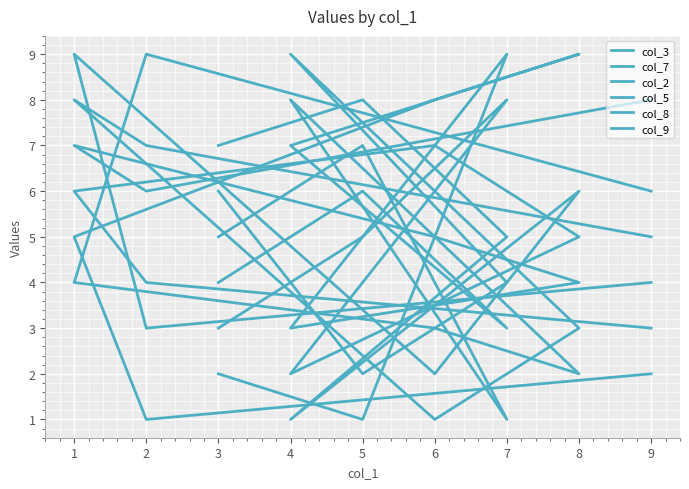

How many lines are shown in the chart?

6